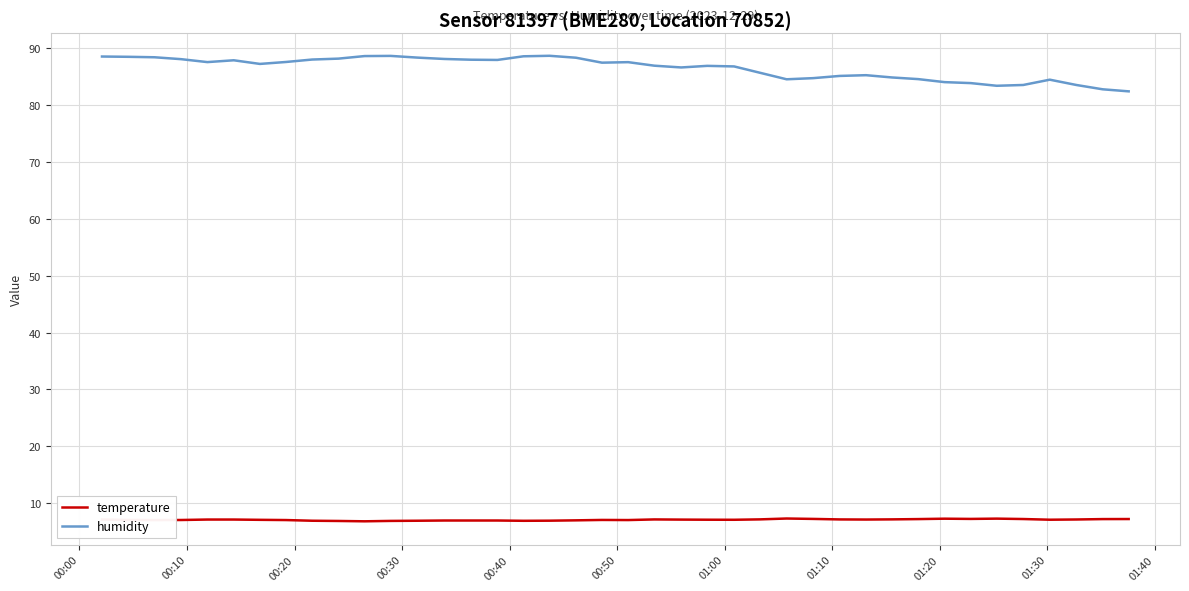

What are all the series names shown in the legend?

temperature, humidity